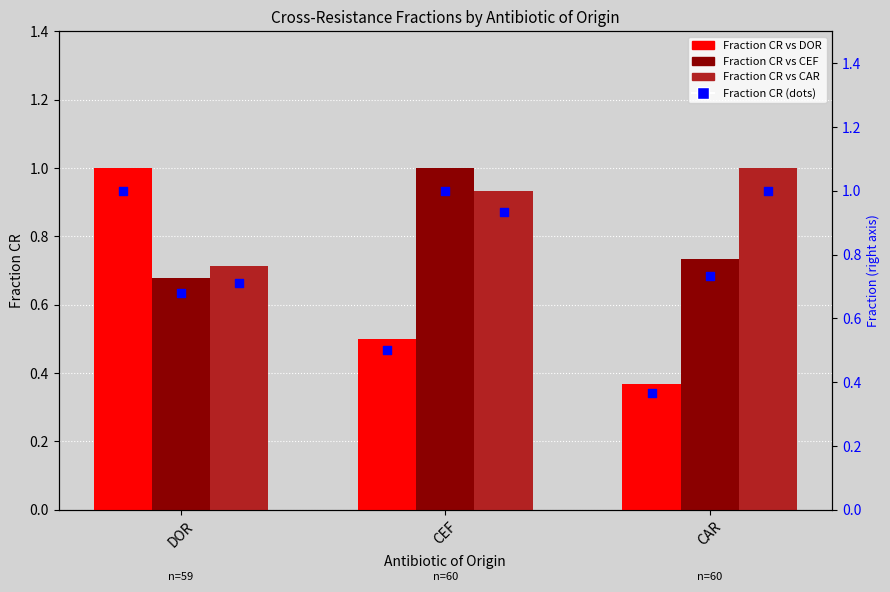

Is the value of Fraction CR vs CAR at CEF greater than the value of Fraction CR vs CEF at CAR?

Yes